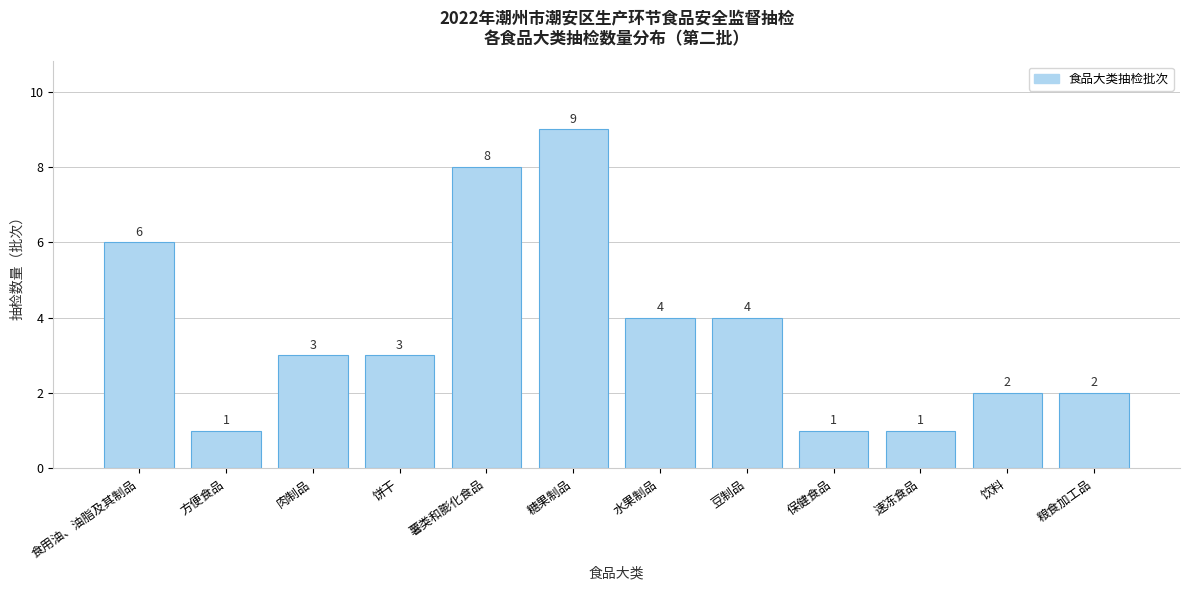

Reading left to right, transcribe all the data shown in this chart.

6	1	3	3	8	9	4	4	1	1	2	2